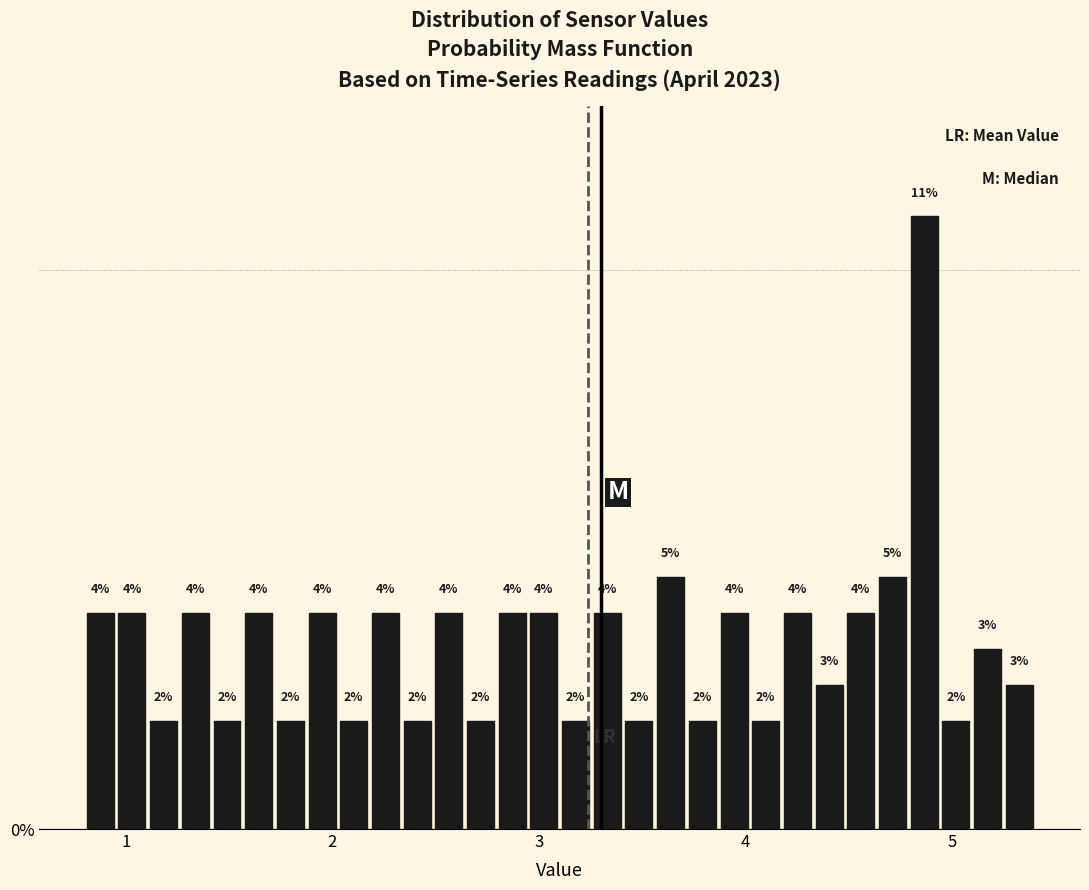

Around what value on the x-axis is the tallest bar? Give the approximate position of its centre, as read against the axis.

4.9